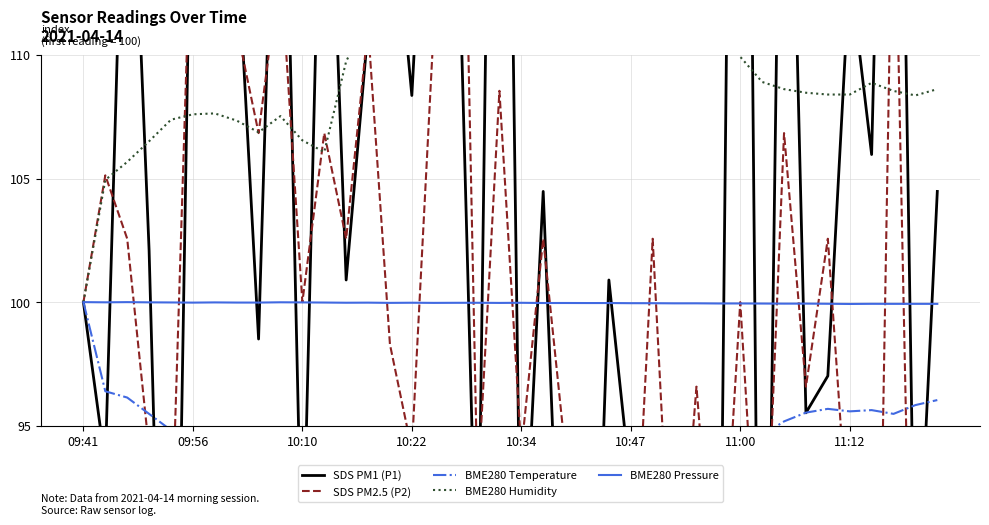

Reading left to right, extract all data points from this chart.

SDS PM1 (P1): 100.0	93.4	123.9	102.1	69.6	122.4	116.4	114.9	98.5	127.8	88.1	124.8	100.9	111.0	117.9	108.4	124.8	119.4	86.6	150.7	86.6	104.5	82.1	75.5	100.9	92.5	75.5	80.6	88.7	79.1	163.3	68.1	132.2	95.5	97.0	113.4	106.0	141.8	86.0	104.5
SDS PM2.5 (P2): 100.0	105.1	102.6	94.0	89.7	117.9	111.1	111.1	106.8	113.7	100.0	106.8	102.6	111.1	98.3	94.0	111.1	135.0	92.3	108.5	94.0	102.6	94.0	94.0	94.0	85.5	102.6	85.5	96.6	85.5	100.0	85.5	106.8	96.6	102.6	89.7	68.4	119.7	76.9	89.7
BME280 Temperature: 100.0	96.4	96.1	95.5	94.8	94.1	93.8	93.8	93.6	93.5	93.6	93.9	94.2	93.6	93.2	92.1	92.5	92.7	92.5	92.9	93.0	92.9	93.0	93.1	93.0	92.9	92.9	92.9	93.0	92.9	94.0	94.6	95.2	95.5	95.7	95.6	95.6	95.5	95.8	96.0
BME280 Humidity: 100.0	104.9	105.7	106.5	107.4	107.6	107.6	107.3	106.9	107.5	106.5	106.1	109.7	111.5	112.5	113.6	112.9	112.1	112.2	111.8	111.5	111.9	111.4	111.6	112.9	112.0	112.6	112.8	112.5	112.9	109.9	108.9	108.6	108.5	108.4	108.4	108.9	108.5	108.4	108.6
BME280 Pressure: 100.0	100.0	100.0	100.0	100.0	100.0	100.0	100.0	100.0	100.0	100.0	100.0	100.0	100.0	100.0	100.0	100.0	100.0	100.0	100.0	100.0	100.0	100.0	100.0	100.0	100.0	100.0	100.0	100.0	99.9	99.9	99.9	99.9	99.9	99.9	99.9	99.9	99.9	99.9	99.9